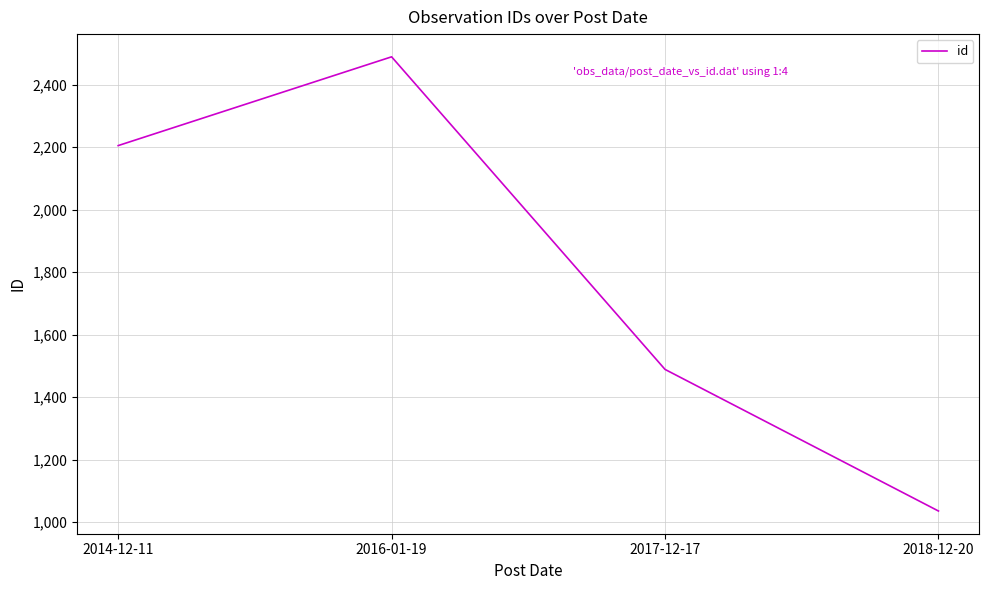

What value does the data have at 2016-01-19?

2489